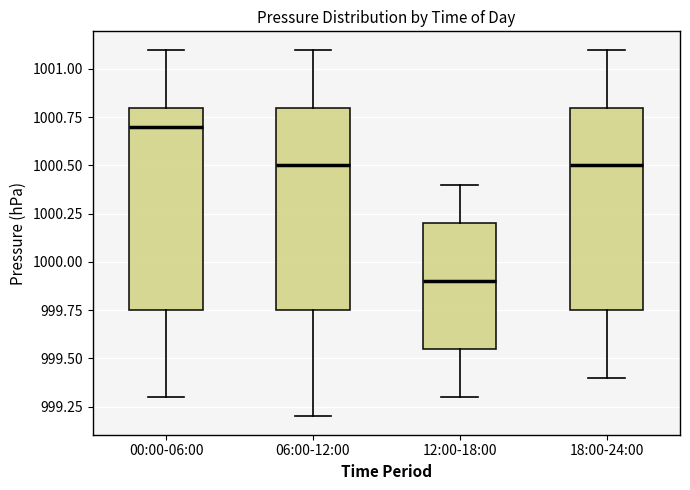

Where does the upper whisker of the box for 00:00-06:00 end on the y-axis? The values are not printed on the chart, so give them approximately, as read against the axis.

1001.10